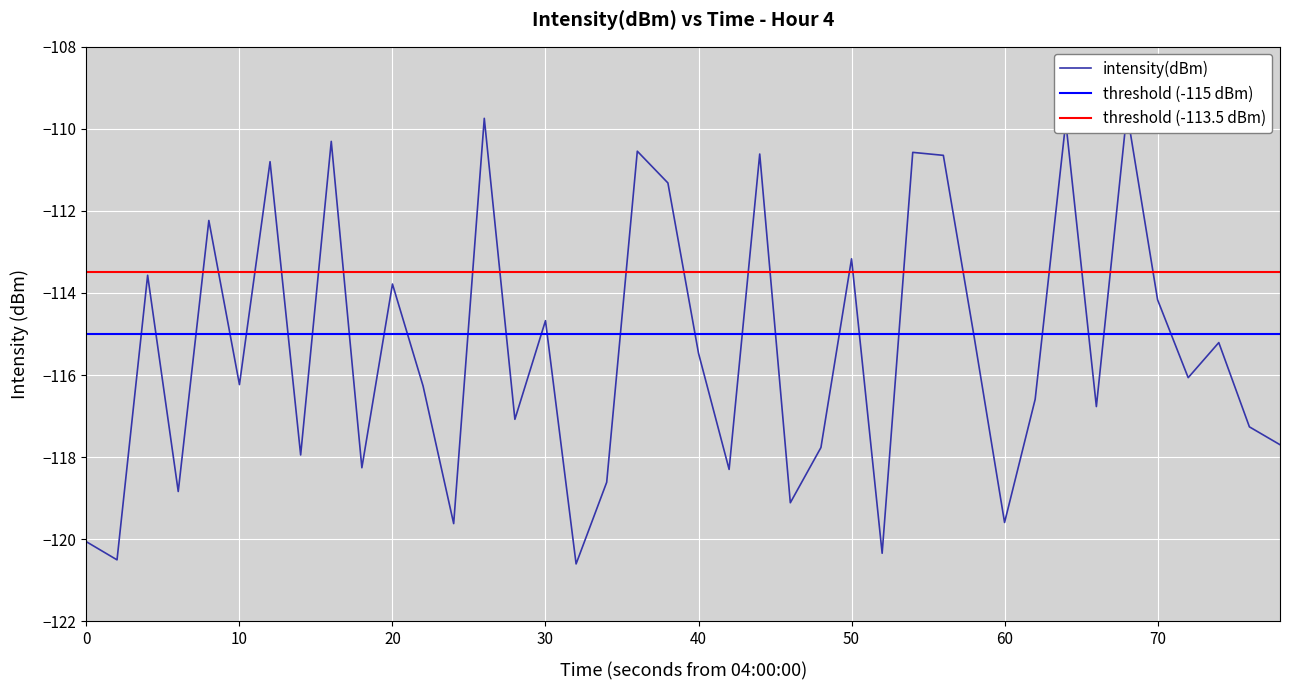

Reading left to right, list all the values displayed in this chart.

-120.1	-120.5	-113.6	-118.8	-112.2	-116.2	-110.8	-117.9	-110.3	-118.3	-113.8	-116.3	-119.6	-109.7	-117.1	-114.7	-120.6	-118.6	-110.5	-111.3	-115.5	-118.3	-110.6	-119.1	-117.8	-113.2	-120.3	-110.6	-110.6	-115.0	-119.6	-116.6	-109.8	-116.8	-109.6	-114.2	-116.1	-115.2	-117.3	-117.7